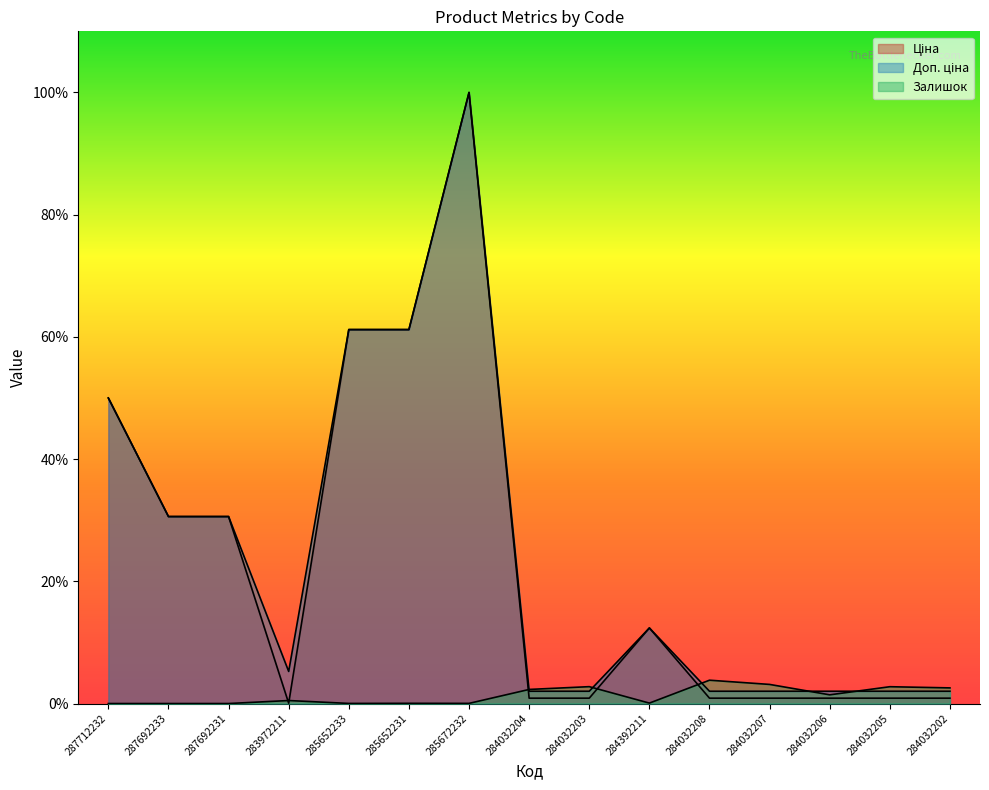

Reading left to right, what are all the values shown in this chart?

Ціна: 287712232=50.0	287692233=30.6	287692231=30.6	283972211=0.1	285652233=61.2	285652231=61.2	285672232=100.0	284032204=0.9	284032203=0.9	284392211=12.4	284032208=0.9	284032207=0.9	284032206=0.9	284032205=0.9	284032202=0.9
Доп. ціна: 287712232=50.0	287692233=30.6	287692231=30.6	283972211=5.3	285652233=61.2	285652231=61.2	285672232=100.0	284032204=2.0	284032203=2.0	284392211=12.4	284032208=2.0	284032207=2.0	284032206=2.0	284032205=2.0	284032202=2.0
Залишок: 287712232=0.0	287692233=0.0	287692231=0.0	283972211=0.5	285652233=0.0	285652231=0.0	285672232=0.0	284032204=2.3	284032203=2.8	284392211=0.1	284032208=3.8	284032207=3.1	284032206=1.4	284032205=2.8	284032202=2.6